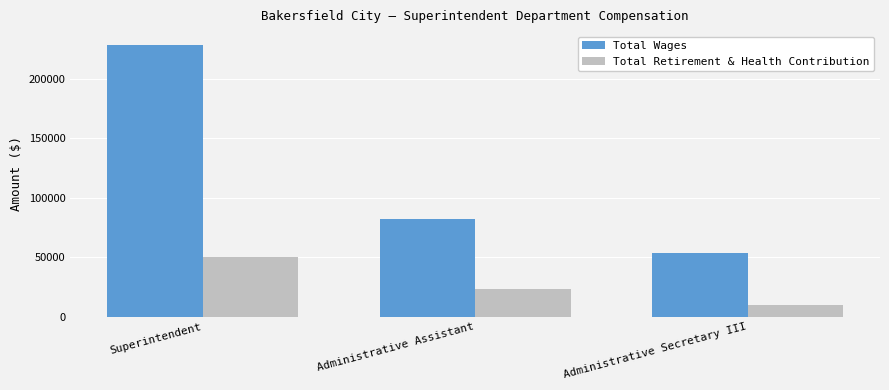

Which series has the largest total across all categories?

Total Wages